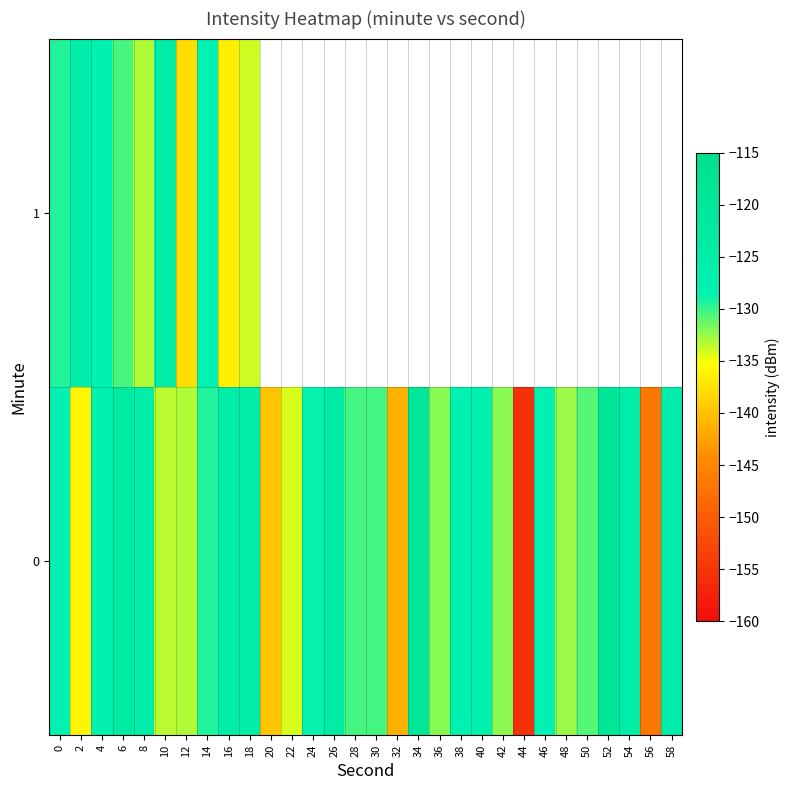

Between 58 and 52, which is larger?

52